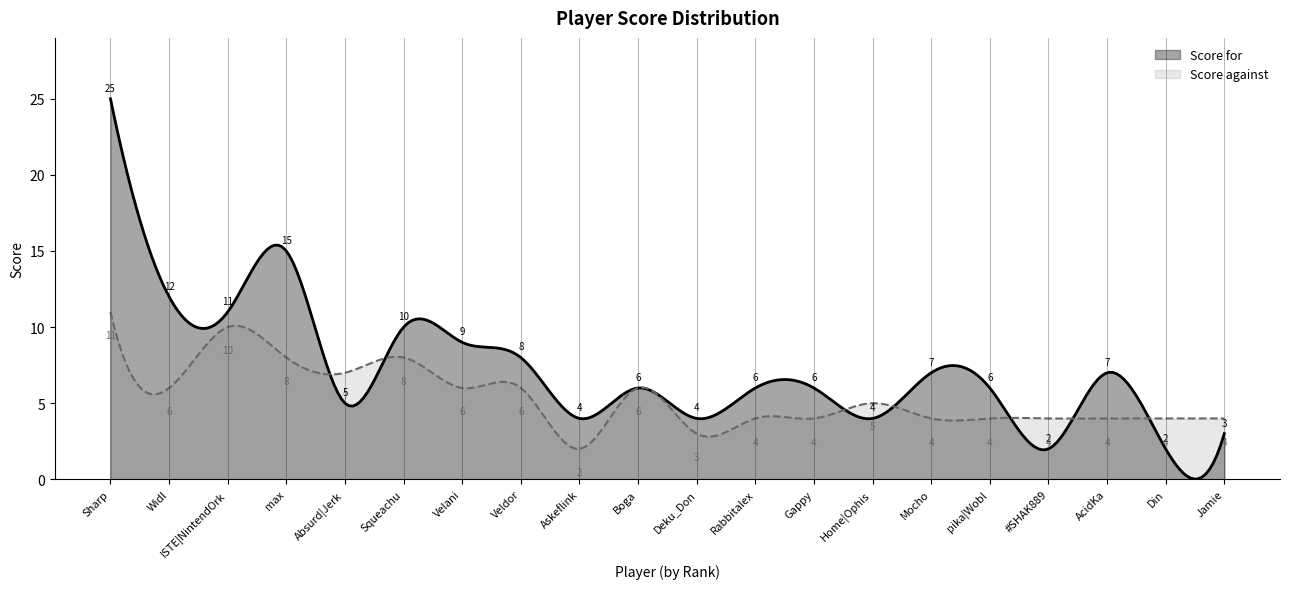

How many values in the Score for series exceed 6?

9